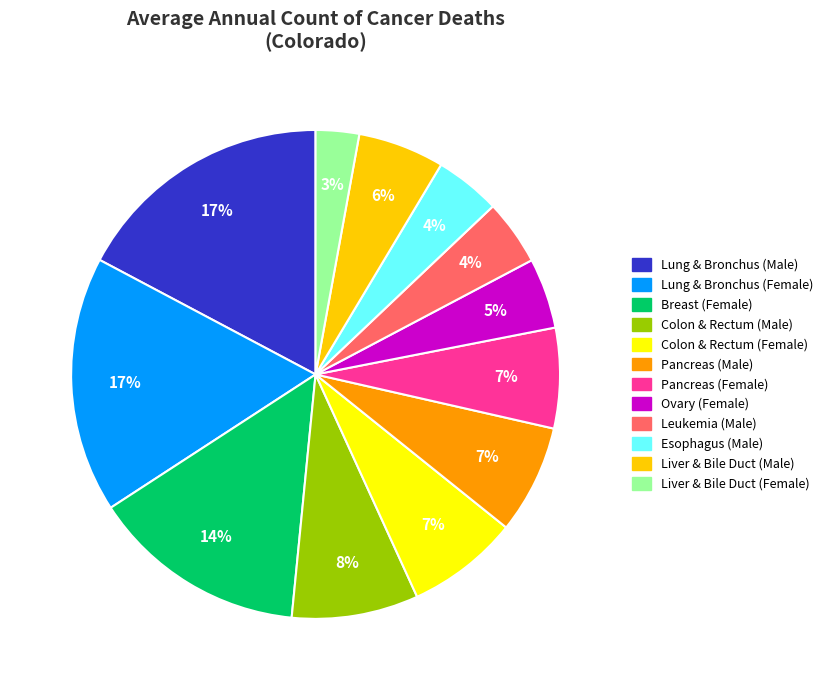

Does Colon & Rectum (Male) represent more than half of the total?

No